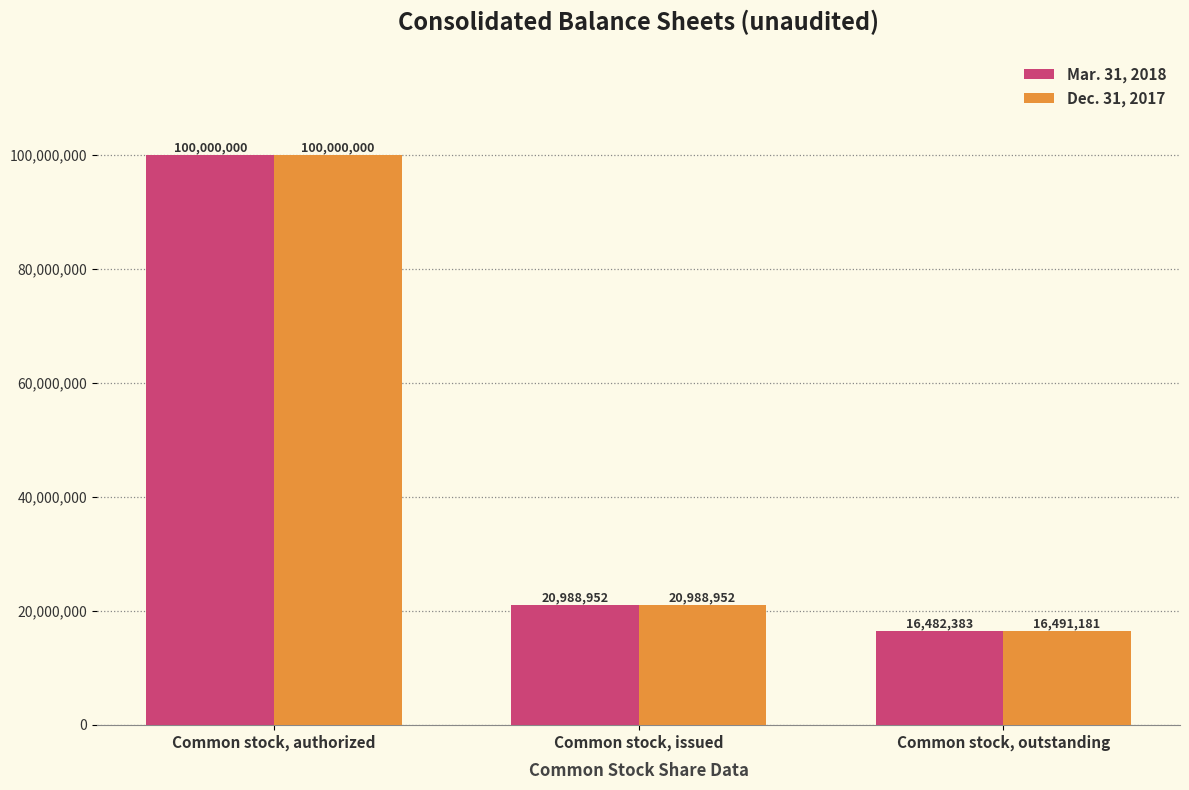

Reading left to right, extract all data points from this chart.

Mar. 31, 2018: 100000000	20988952	16482383
Dec. 31, 2017: 100000000	20988952	16491181